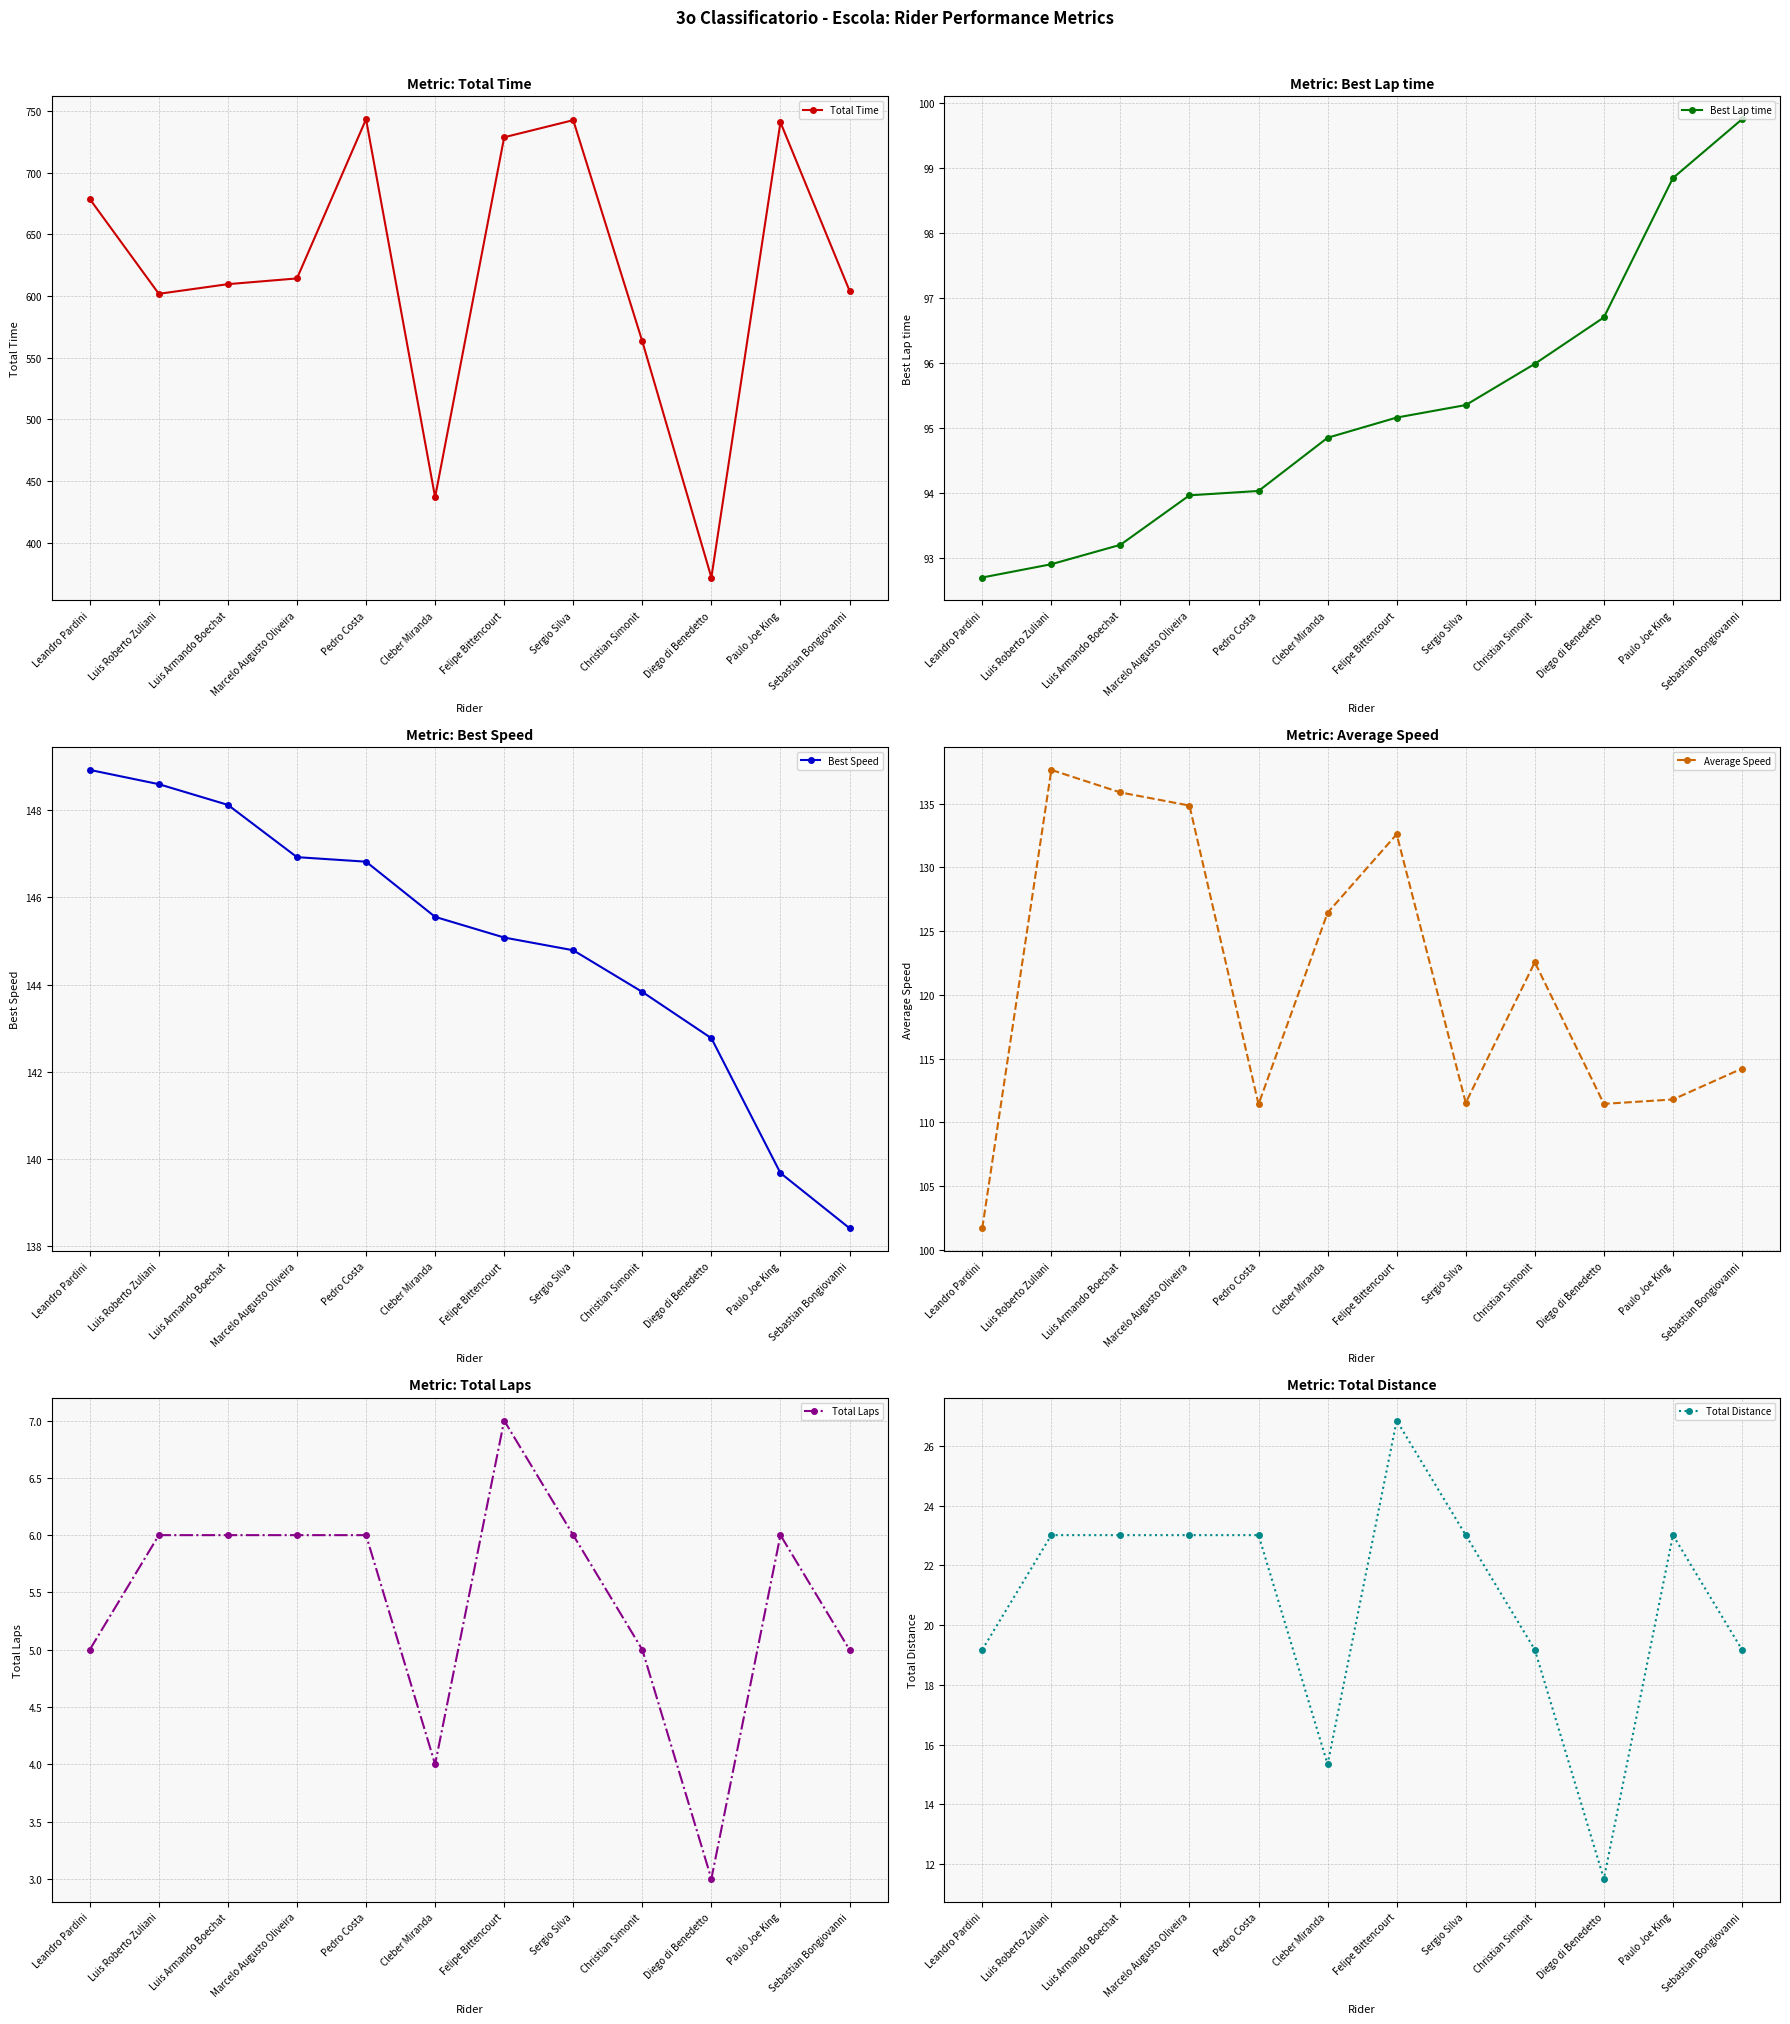

What is the sum of all Total Time values?

7436.8